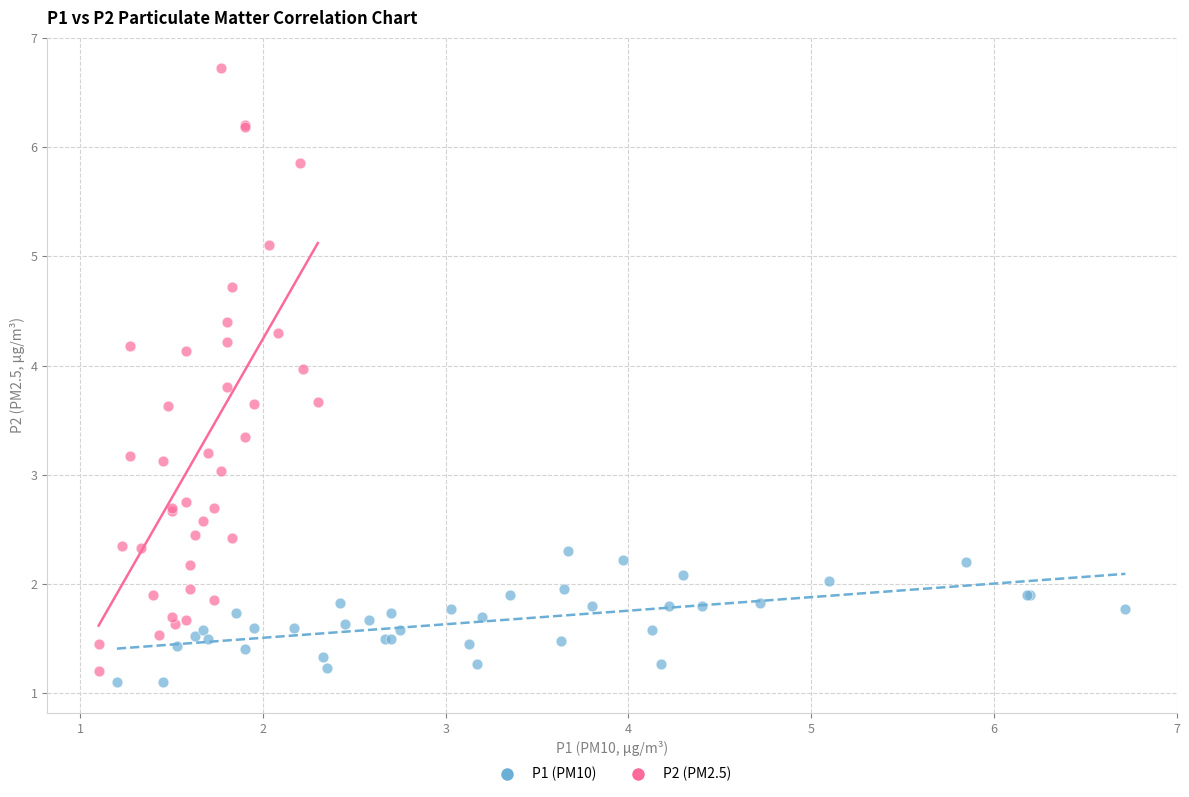

Which series reaches the maximum Y coordinate?

P2 (PM2.5)